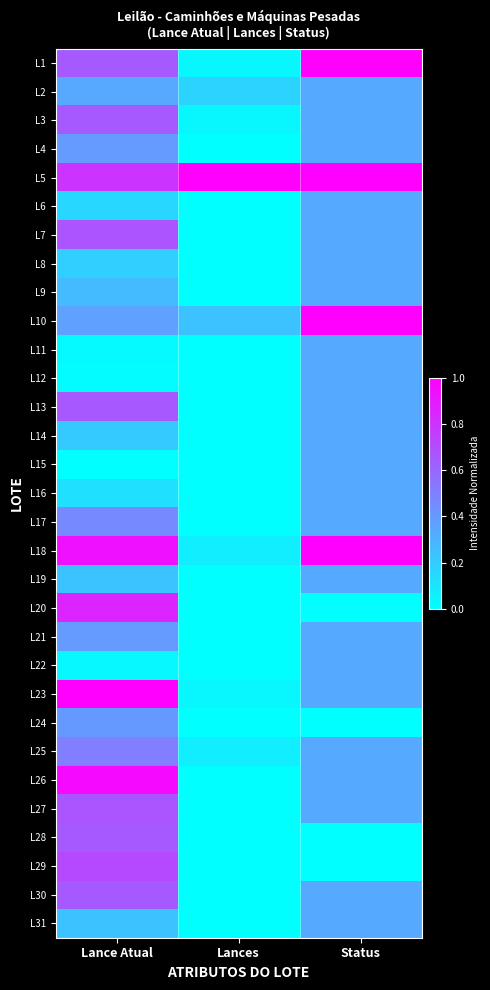

Reading left to right, extract all data points from this chart.

L1: Lance Atual=0.6	Lances=0.0	Status=1.0
L2: Lance Atual=0.3	Lances=0.2	Status=0.3
L3: Lance Atual=0.7	Lances=0.0	Status=0.3
L4: Lance Atual=0.4	Lances=0.0	Status=0.3
L5: Lance Atual=0.8	Lances=1.0	Status=1.0
L6: Lance Atual=0.2	Lances=0.0	Status=0.3
L7: Lance Atual=0.7	Lances=0.0	Status=0.3
L8: Lance Atual=0.2	Lances=0.0	Status=0.3
L9: Lance Atual=0.3	Lances=0.0	Status=0.3
L10: Lance Atual=0.4	Lances=0.2	Status=1.0
L11: Lance Atual=0.0	Lances=0.0	Status=0.3
L12: Lance Atual=0.0	Lances=0.0	Status=0.3
L13: Lance Atual=0.7	Lances=0.0	Status=0.3
L14: Lance Atual=0.2	Lances=0.0	Status=0.3
L15: Lance Atual=0.0	Lances=0.0	Status=0.3
L16: Lance Atual=0.1	Lances=0.0	Status=0.3
L17: Lance Atual=0.5	Lances=0.0	Status=0.3
L18: Lance Atual=0.9	Lances=0.1	Status=1.0
L19: Lance Atual=0.2	Lances=0.0	Status=0.3
L20: Lance Atual=0.9	Lances=0.0	Status=0.0
L21: Lance Atual=0.4	Lances=0.0	Status=0.3
L22: Lance Atual=0.0	Lances=0.0	Status=0.3
L23: Lance Atual=1.0	Lances=0.0	Status=0.3
L24: Lance Atual=0.4	Lances=0.0	Status=0.0
L25: Lance Atual=0.5	Lances=0.1	Status=0.3
L26: Lance Atual=1.0	Lances=0.0	Status=0.3
L27: Lance Atual=0.7	Lances=0.0	Status=0.3
L28: Lance Atual=0.6	Lances=0.0	Status=0.0
L29: Lance Atual=0.7	Lances=0.0	Status=0.0
L30: Lance Atual=0.6	Lances=0.0	Status=0.3
L31: Lance Atual=0.2	Lances=0.0	Status=0.3